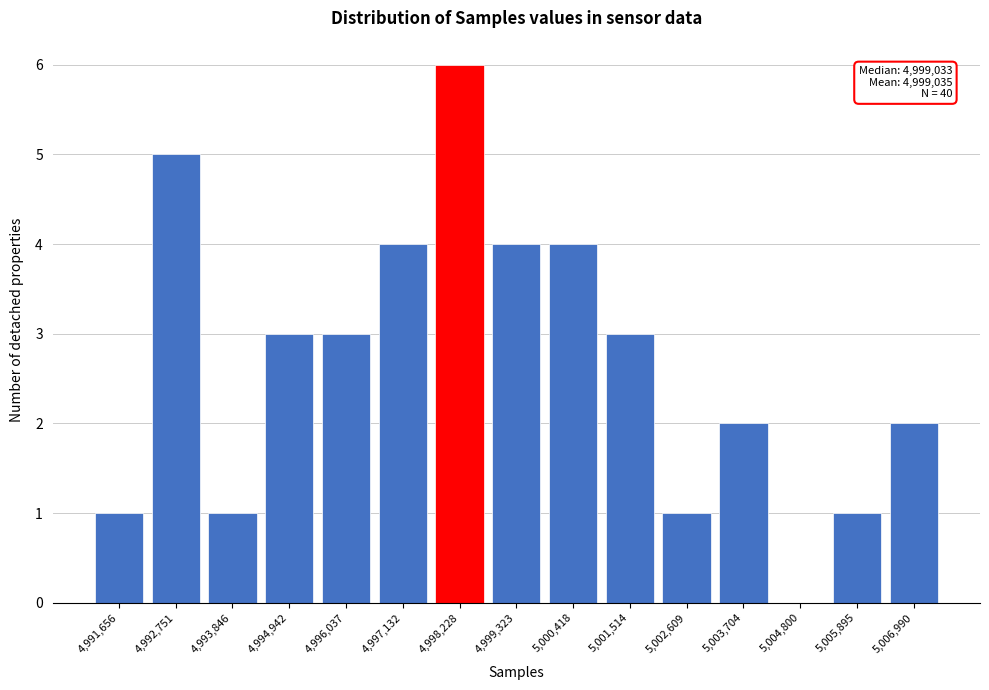

Reading left to right, what are all the values shown in this chart?

4,991,656=1	4,992,751=5	4,993,846=1	4,994,942=3	4,996,037=3	4,997,132=4	4,998,228=6	4,999,323=4	5,000,418=4	5,001,514=3	5,002,609=1	5,003,704=2	5,004,800=0	5,005,895=1	5,006,990=2